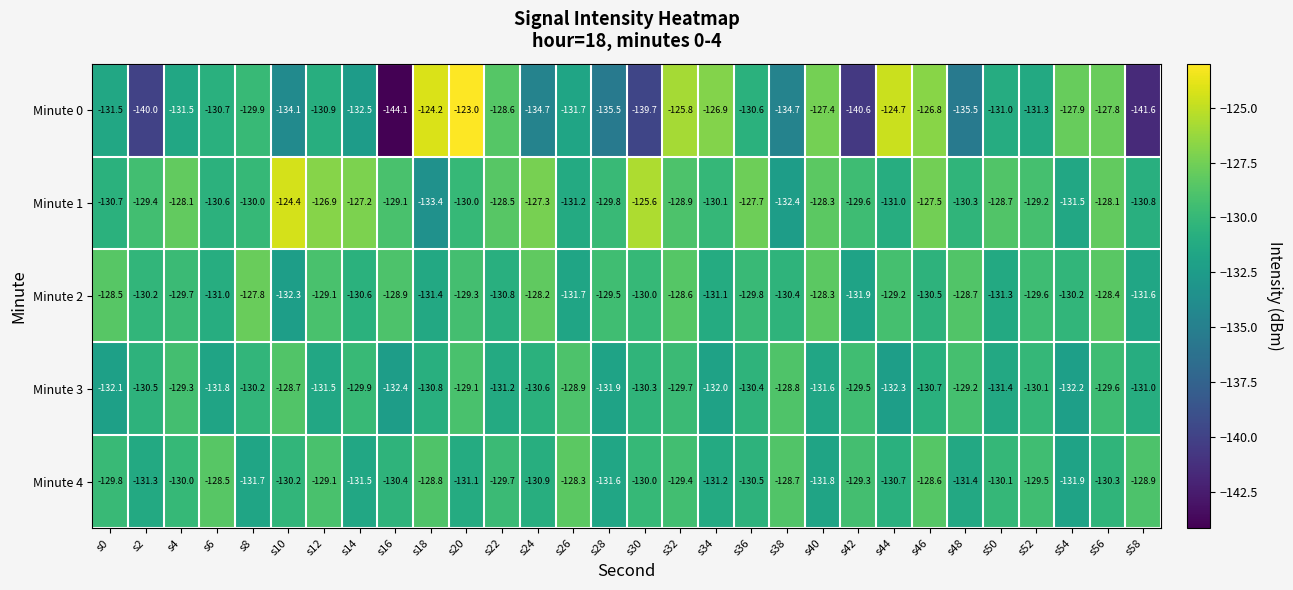

What is the minimum value shown in the chart?

-144.1